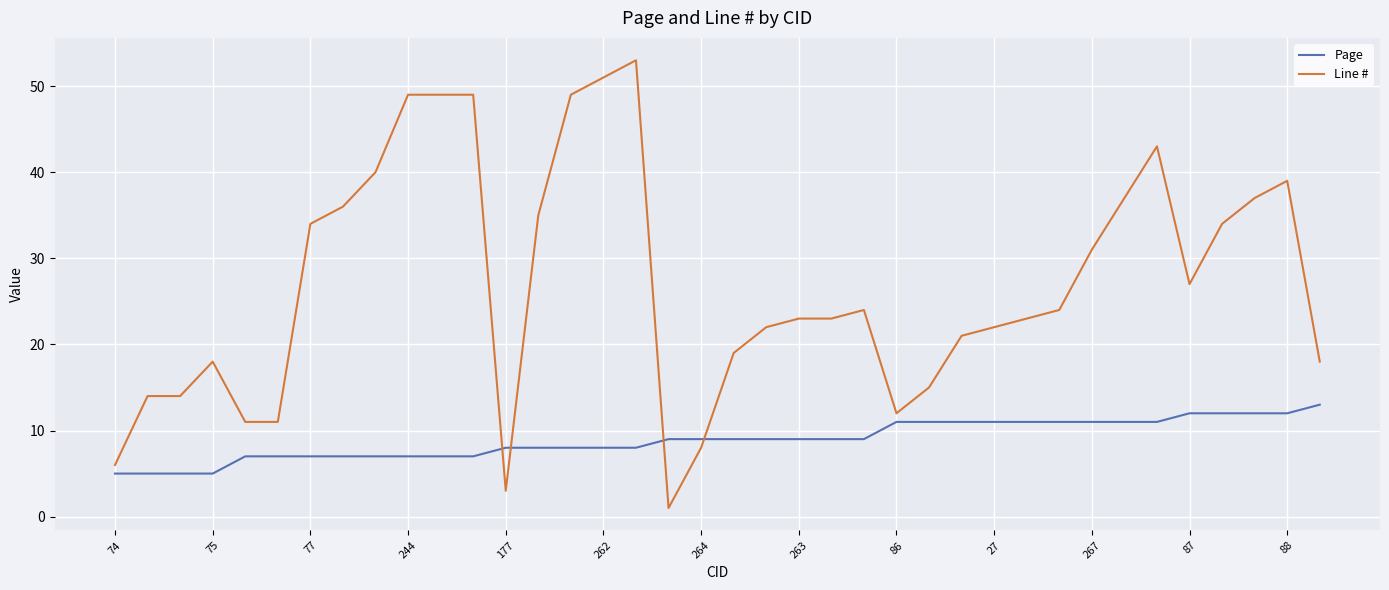

Which series has the largest range (max minus min)?

Line #